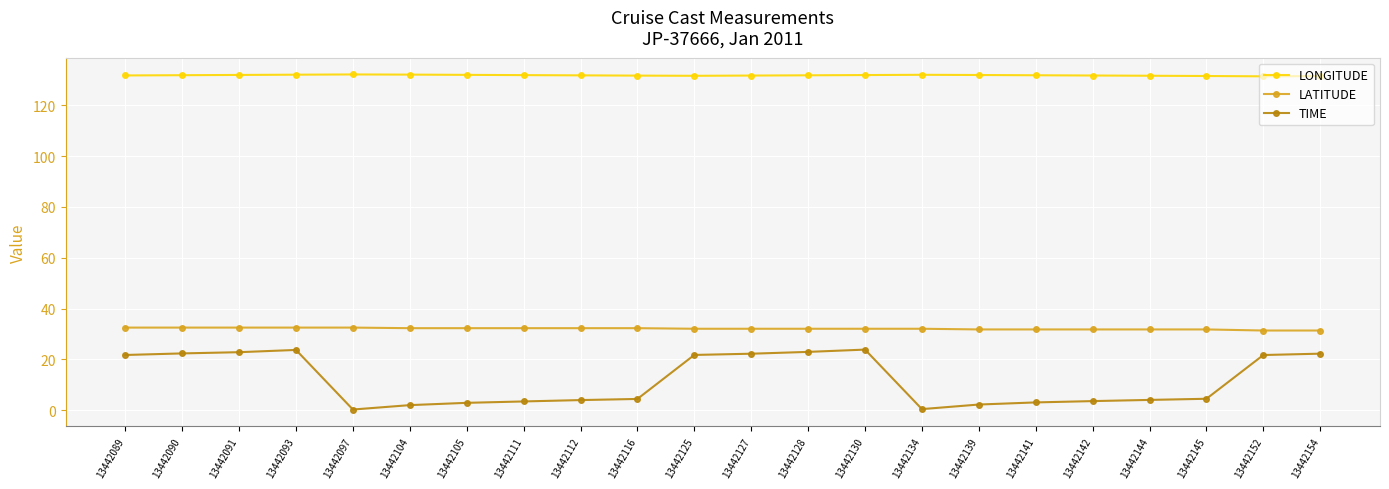

Which series has the largest total across all categories?

LONGITUDE